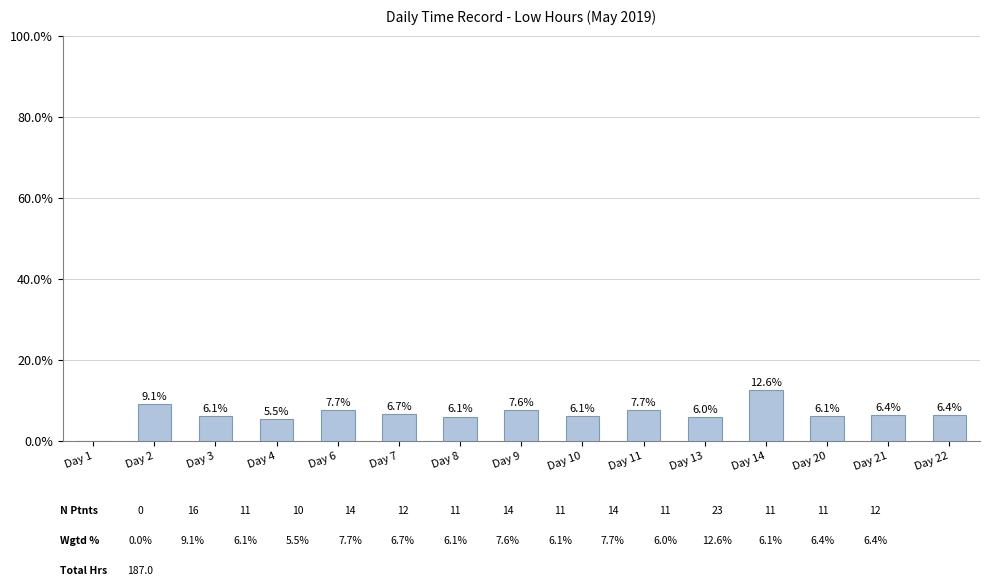

Between Day 1 and Day 20, which is larger?

Day 20